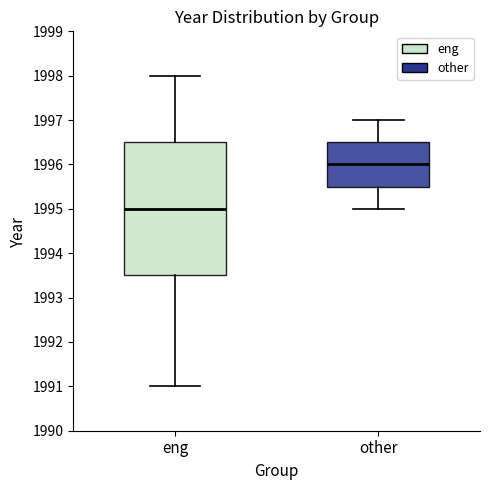

Reading left to right, transcribe this box plot: for each box, give where its median line is, the range the box spans, and where its two whiskers end, as read against the y-axis. The values are not printed on the chart, so give them approximately, as read against the axis.

eng: median 1995.0, box 1993.5 to 1996.5, whiskers 1991.0 to 1998.0
other: median 1996.0, box 1995.5 to 1996.5, whiskers 1995.0 to 1997.0